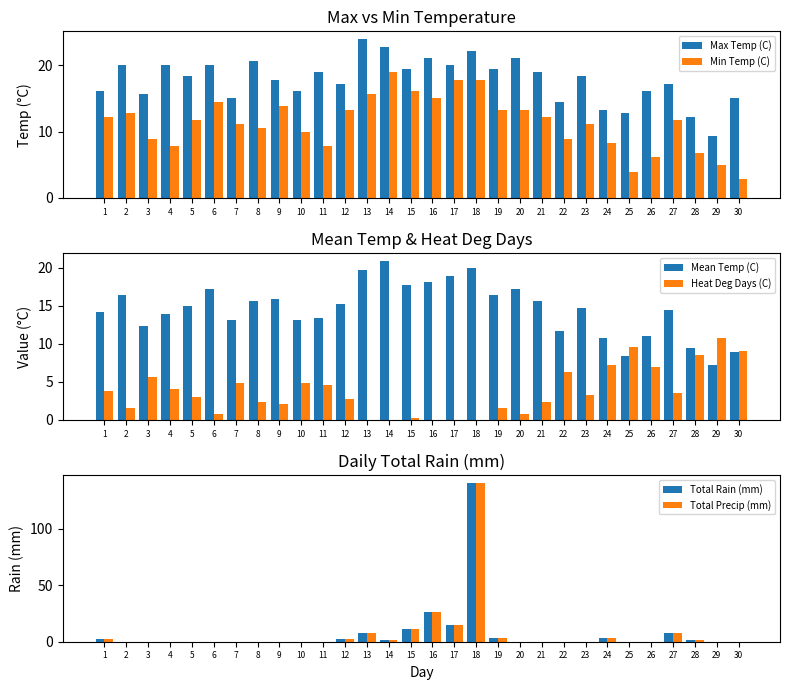

At which label does Min Temp (C) first exceed 11?

1